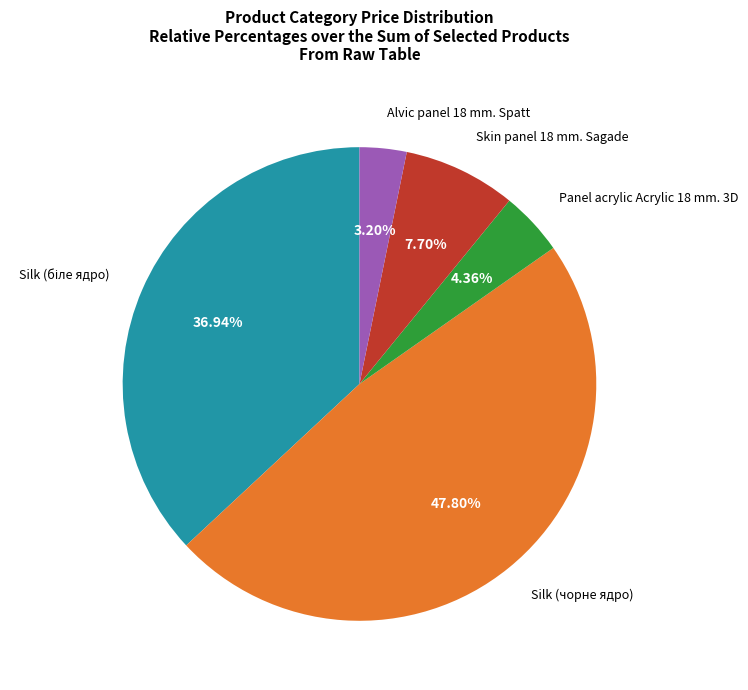

What percentage is the Skin panel 18 mm. Sagade slice, to the nearest percent?

8%